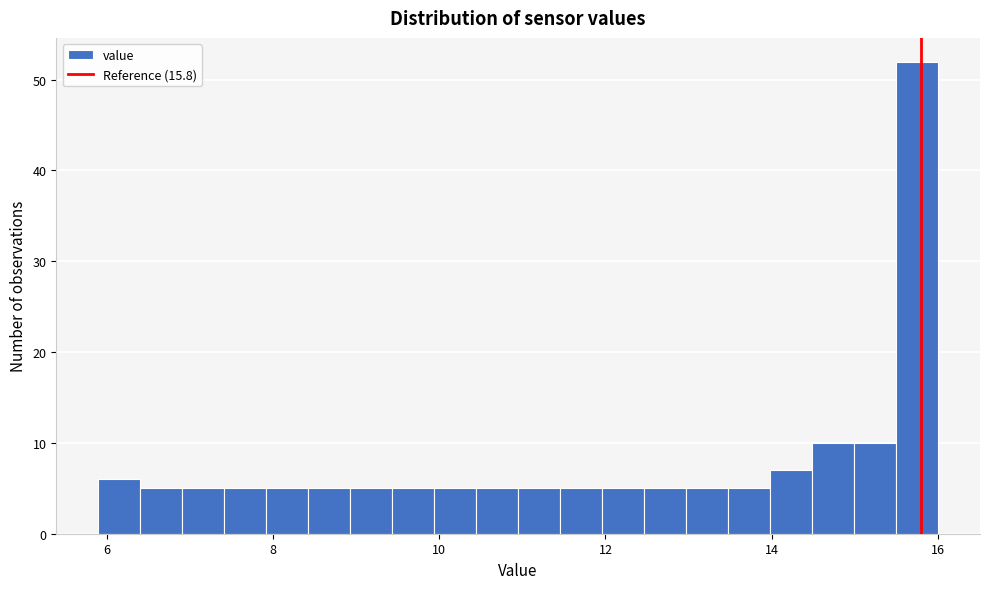

Read against the x-axis, roughly where is the centre of the tallest bar?

15.8